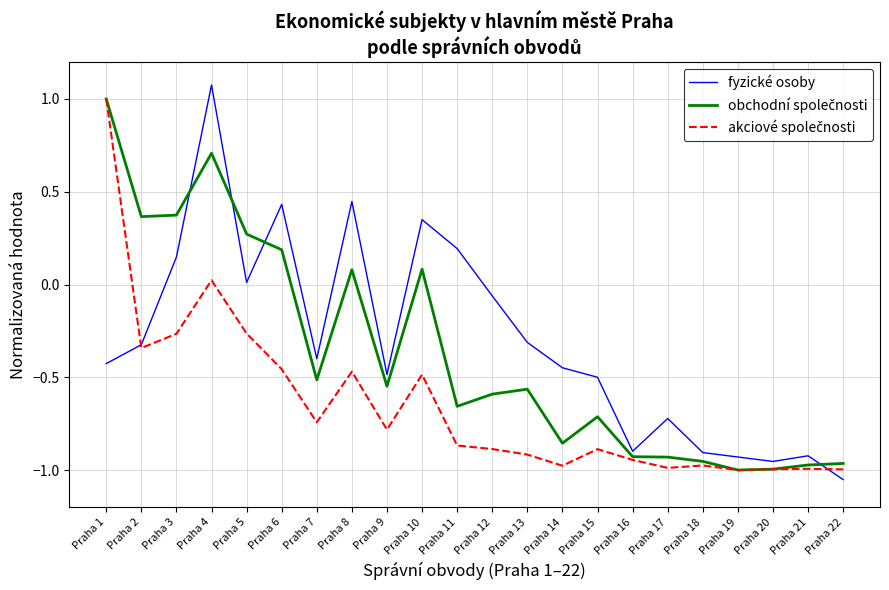

At which category does fyzické osoby reach its first local peak?

Praha 4